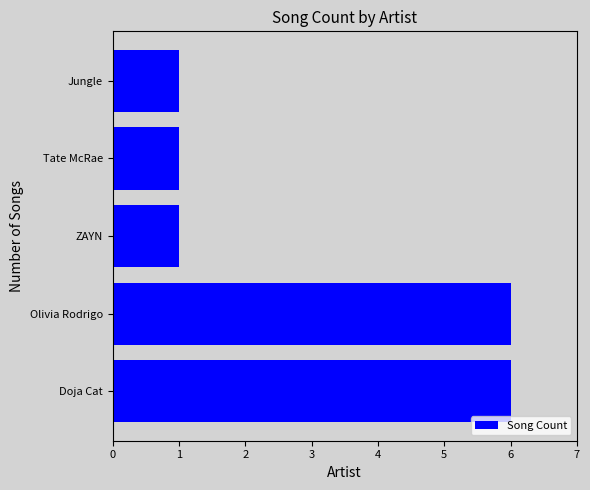

Count the values in the range 1 to 6.

5